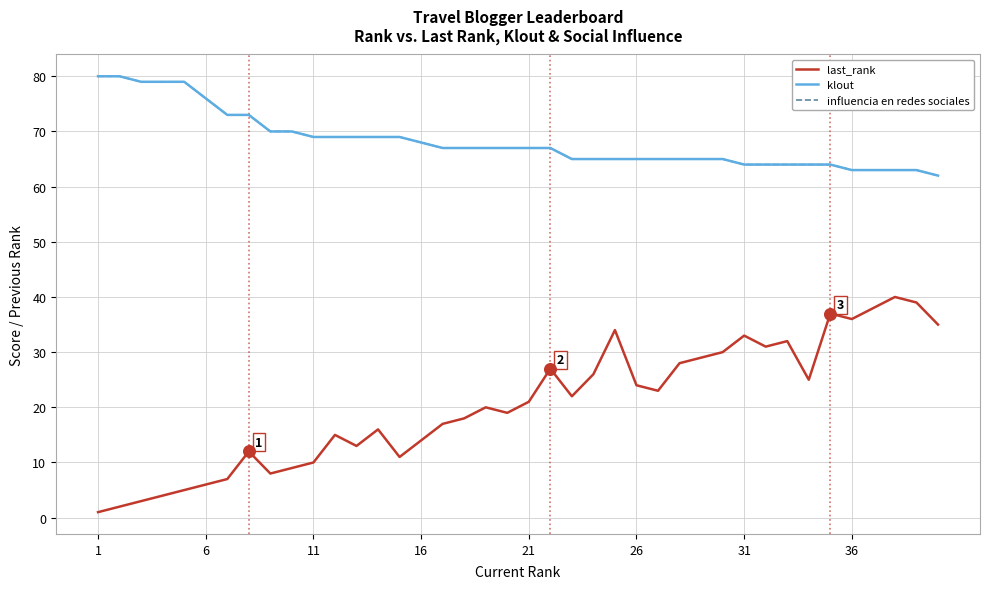

Which series has the largest total across all categories?

klout